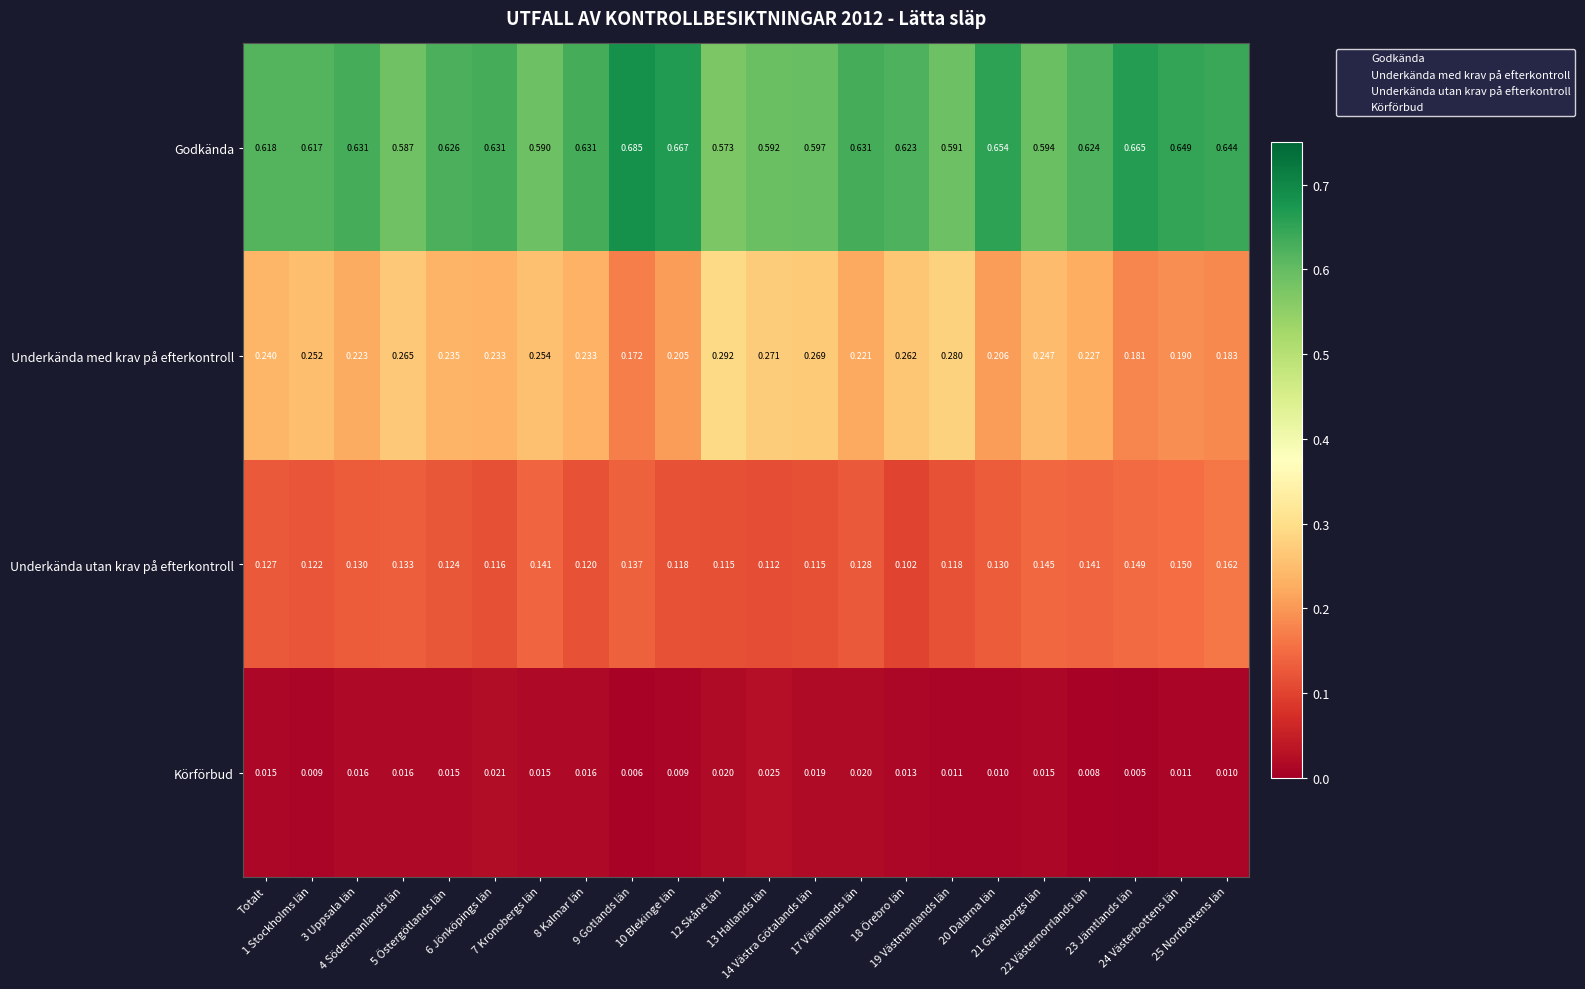

Which series has the largest total across all categories?

Godkända